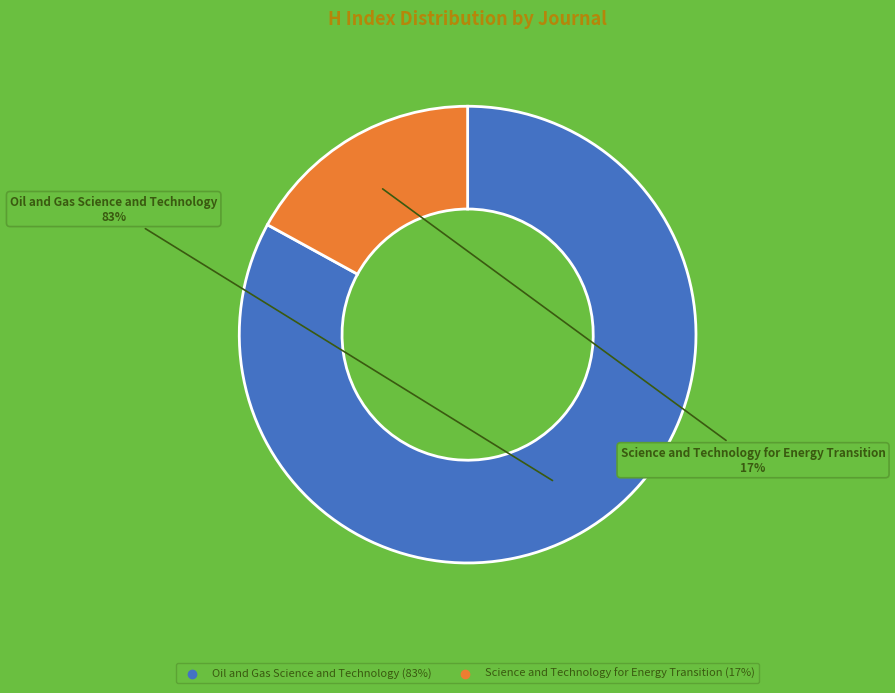

Combined, do Oil and Gas Science and Technology and Science and Technology for Energy Transition account for over 50%?

Yes